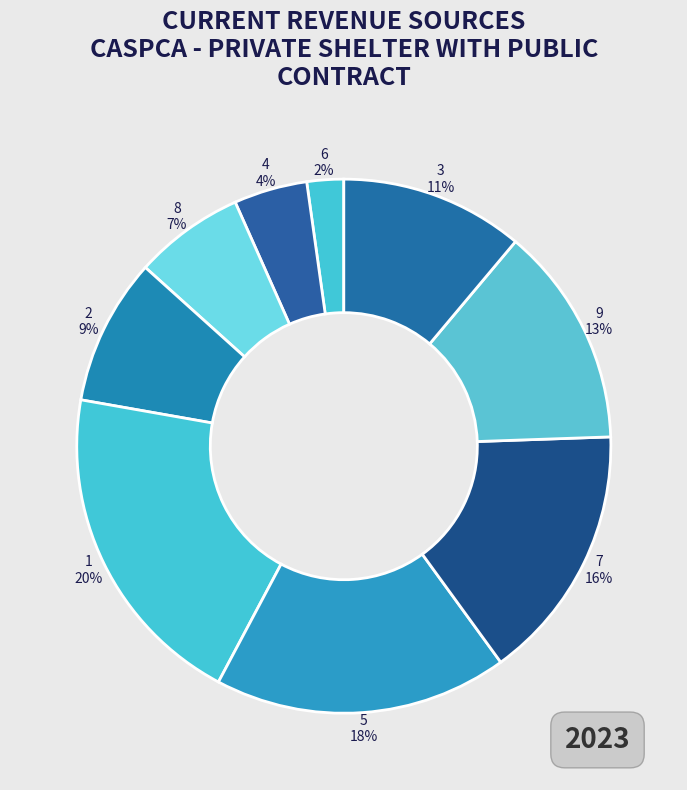

Is the sum of 6 and 5 greater than half?

No